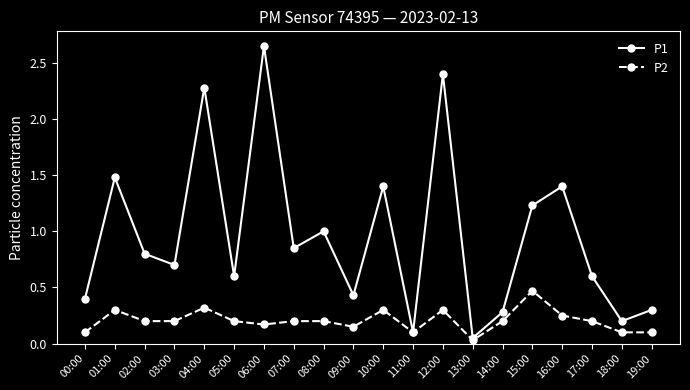

How many distinct data groups are displayed?

2